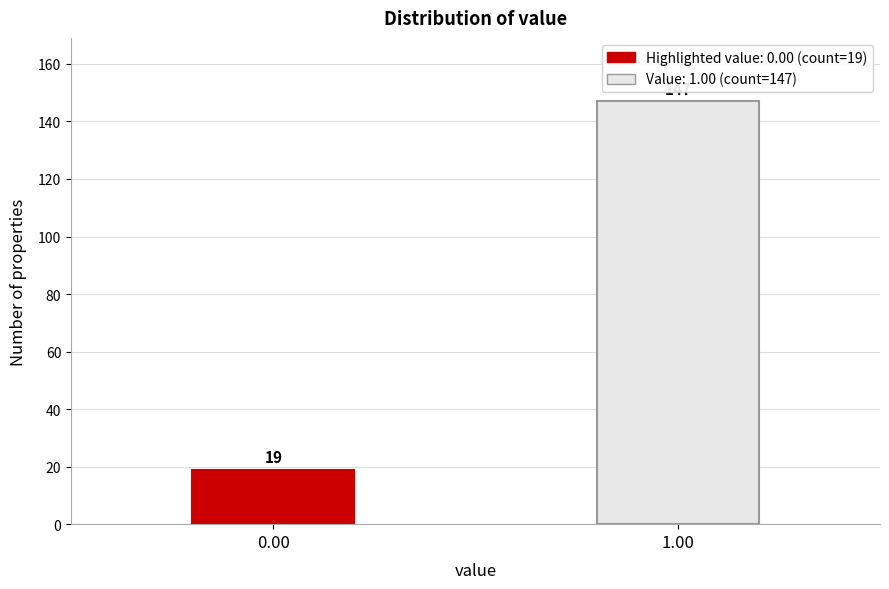

Reading left to right, what are all the values shown in this chart?

0.00=19	1.00=147